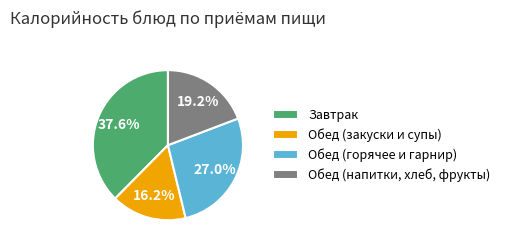

Rank the categories by value from lowest to highest.

Обед (закуски и супы), Обед (напитки, хлеб, фрукты), Обед (горячее и гарнир), Завтрак